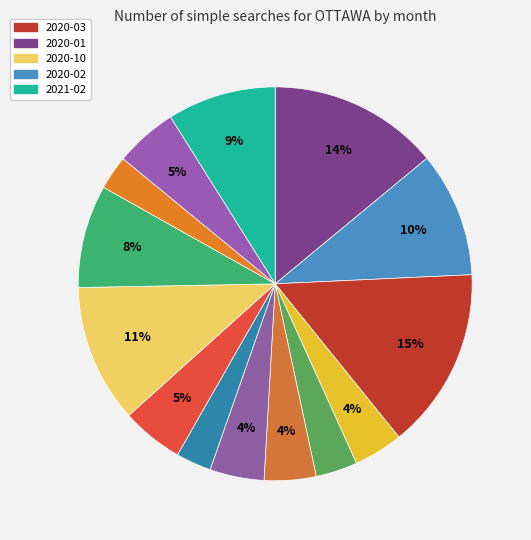

How many segments does this pie chart have?

14